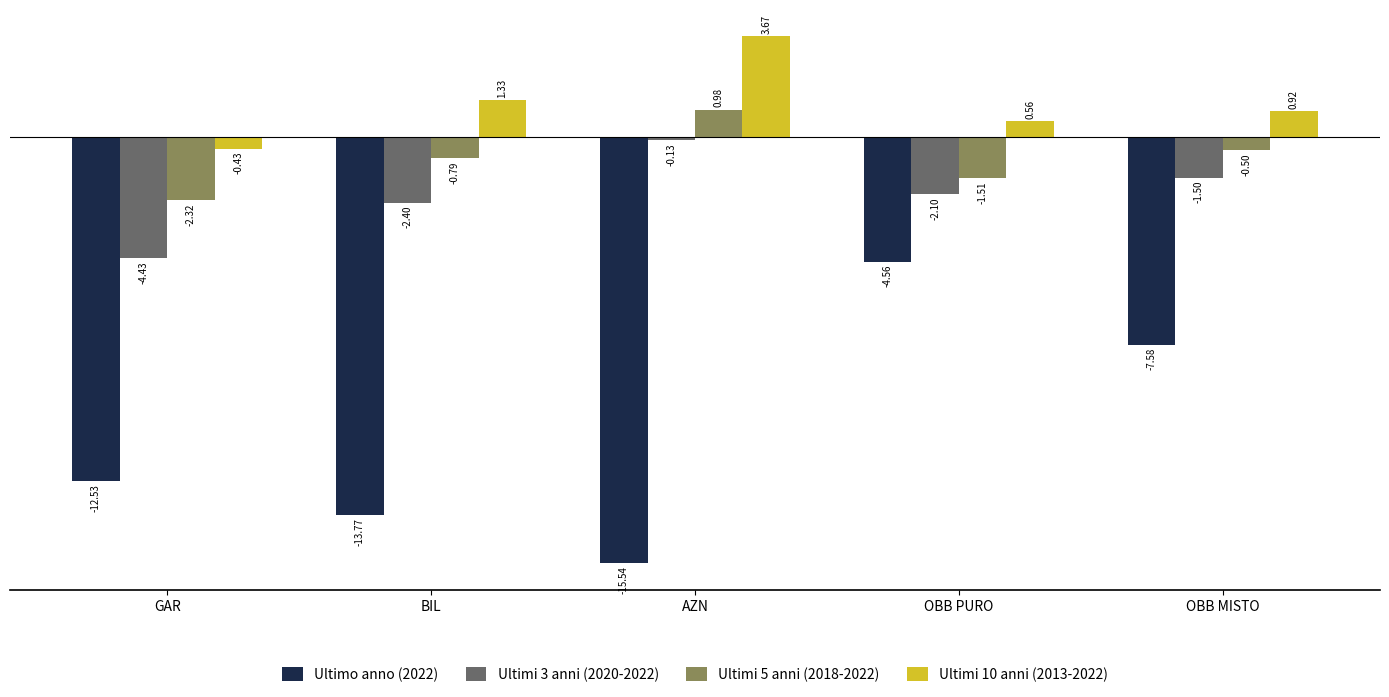

What is the approximate value of Ultimo anno (2022) at AZN?

-15.5